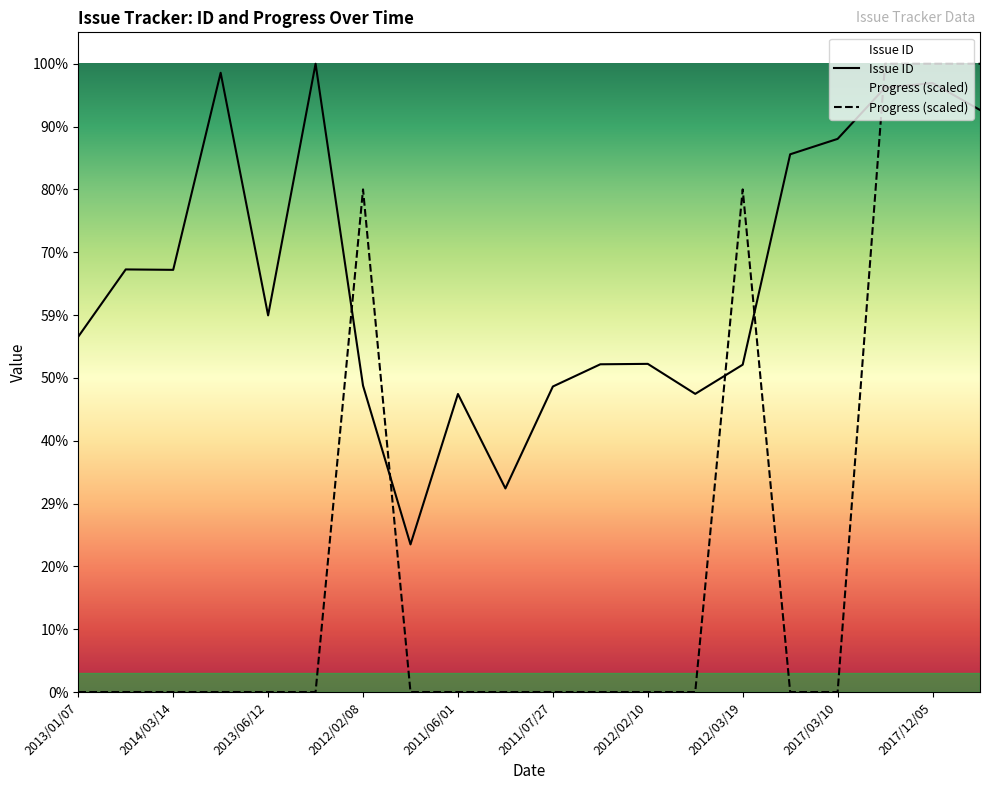

At which category is the sum across all series the highest?

2017/12/05